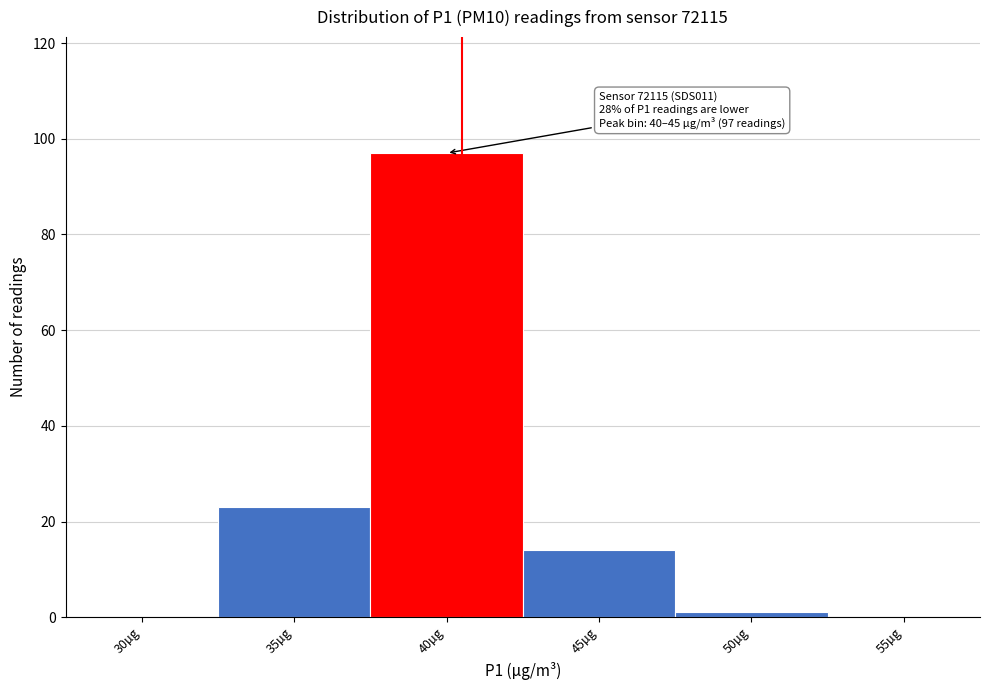

Reading left to right, extract all data points from this chart.

30µg=0	35µg=23	40µg=97	45µg=14	50µg=1	55µg=0